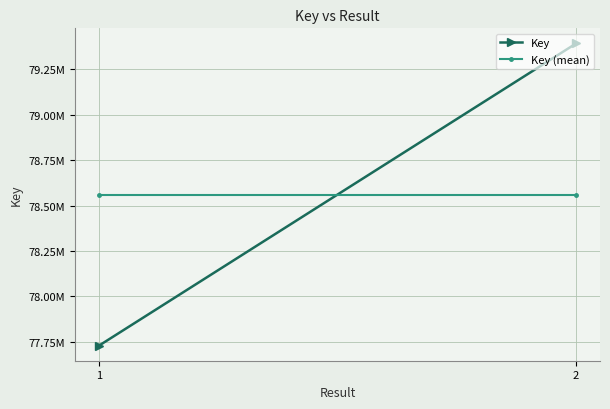

How many lines are shown in the chart?

2